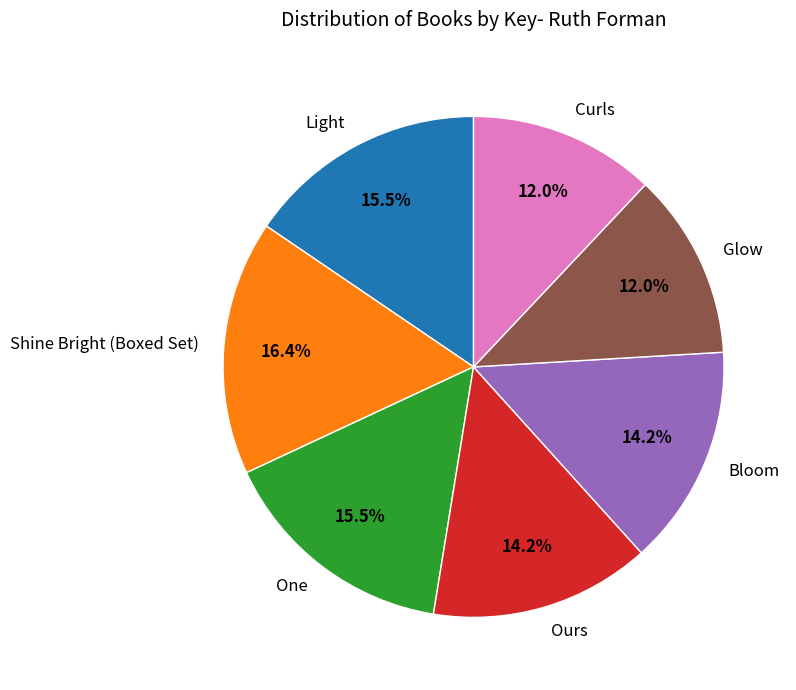

Is it true that Glow is 12% of the pie?

True